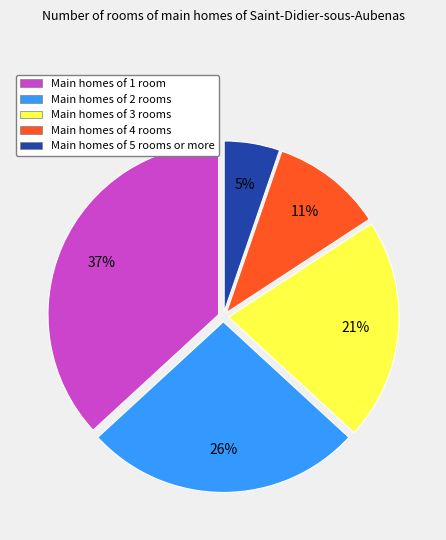

Does any single category account for the majority?

No